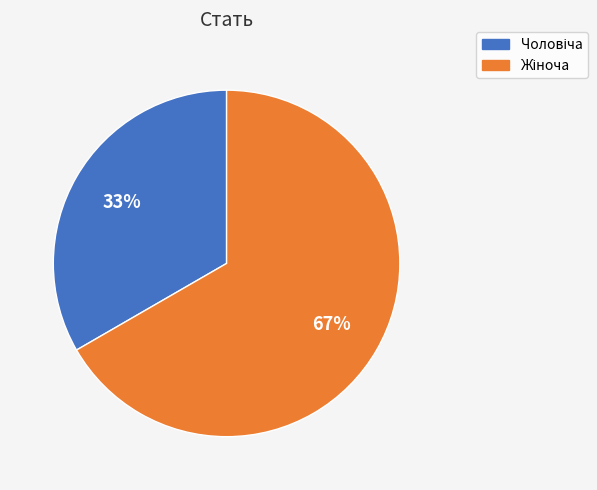

How many slices are in this pie chart?

2